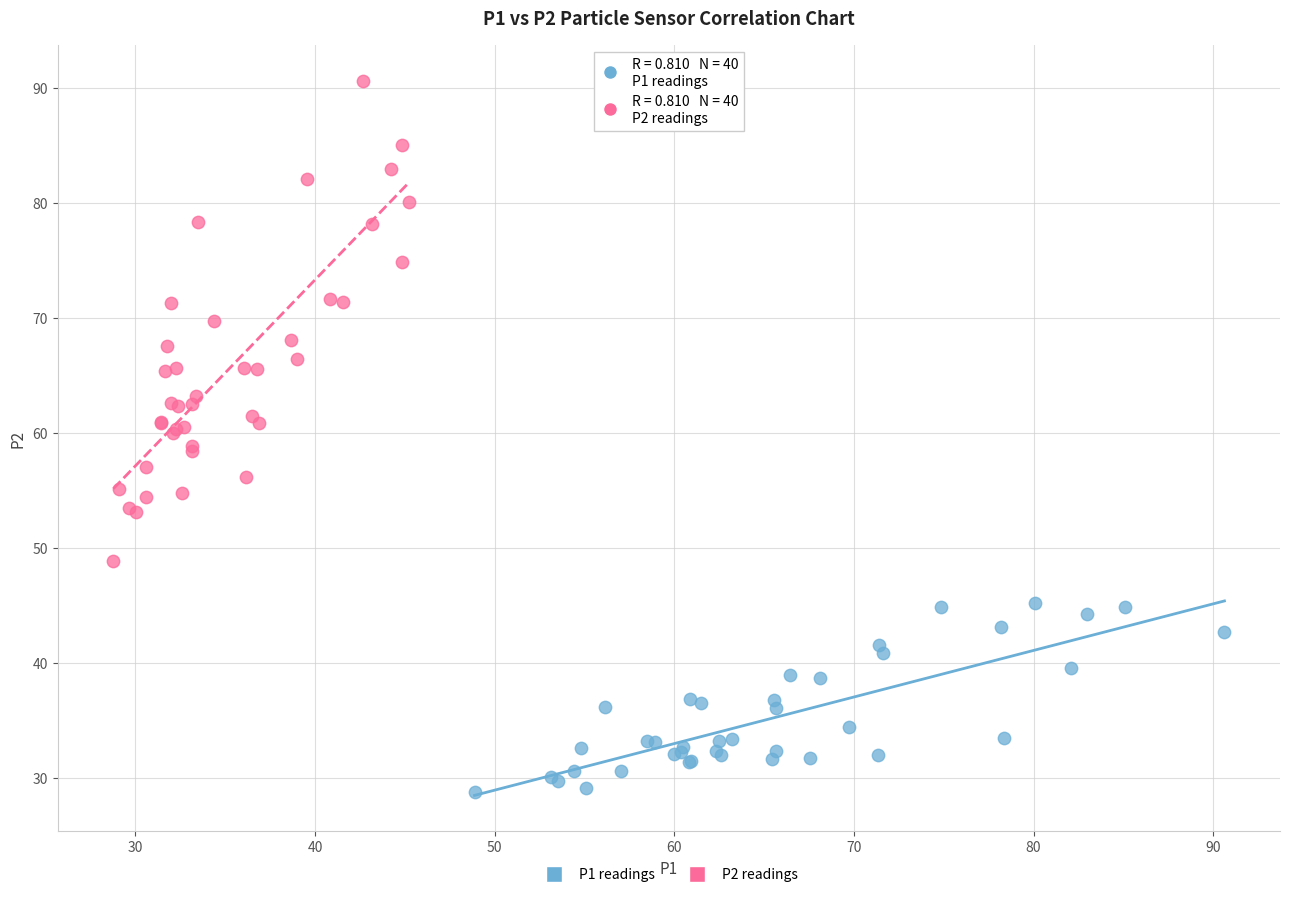

What are all the series names shown in the legend?

P1 readings, P2 readings